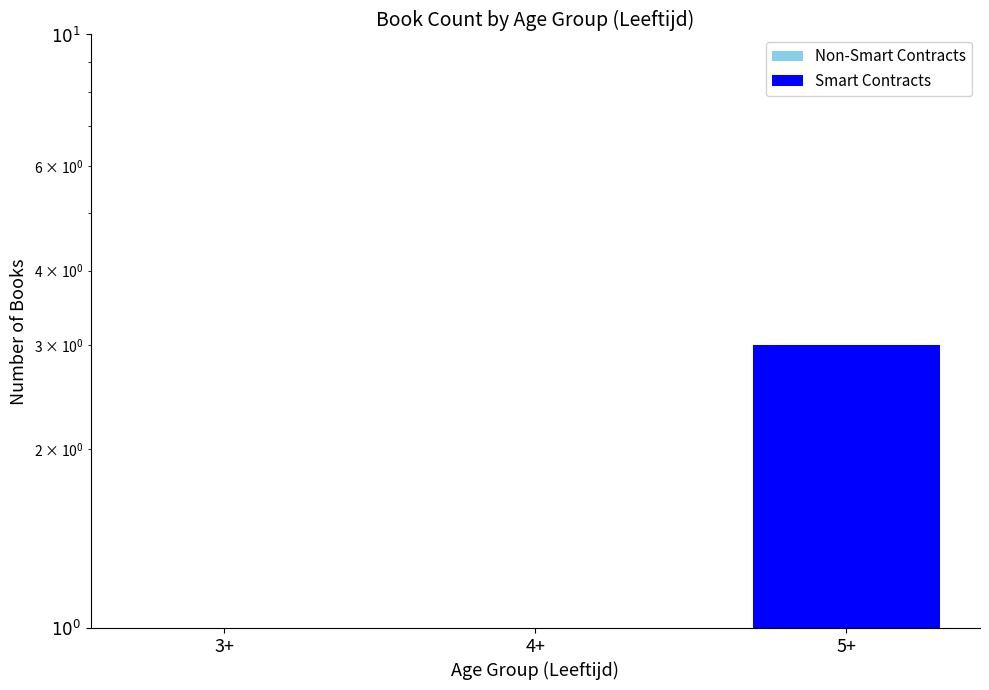

What is the label of the 3rd bar from the left?

5+